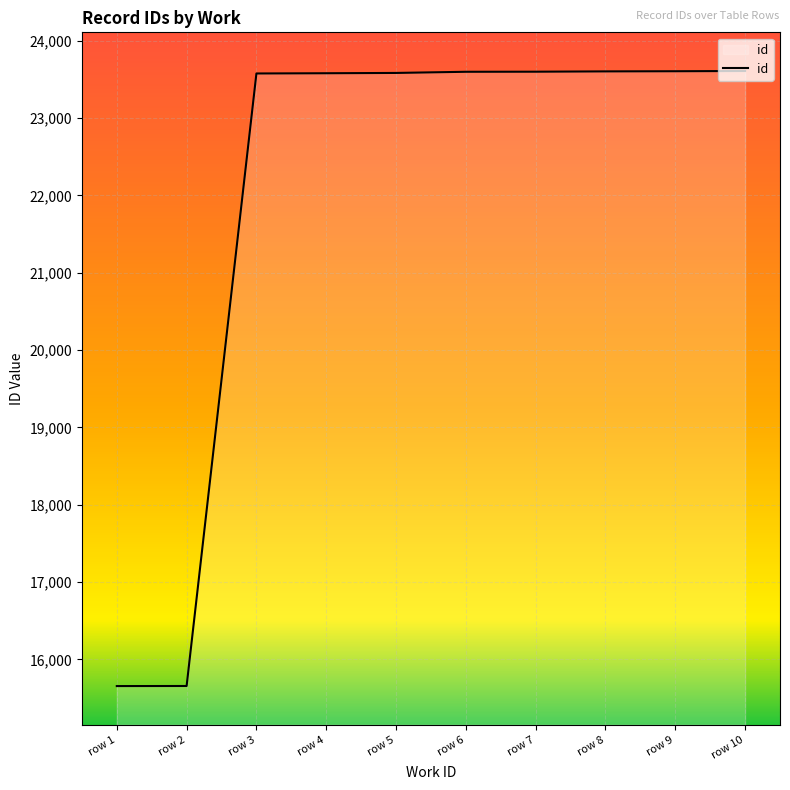

What is the minimum value shown in the chart?

15655